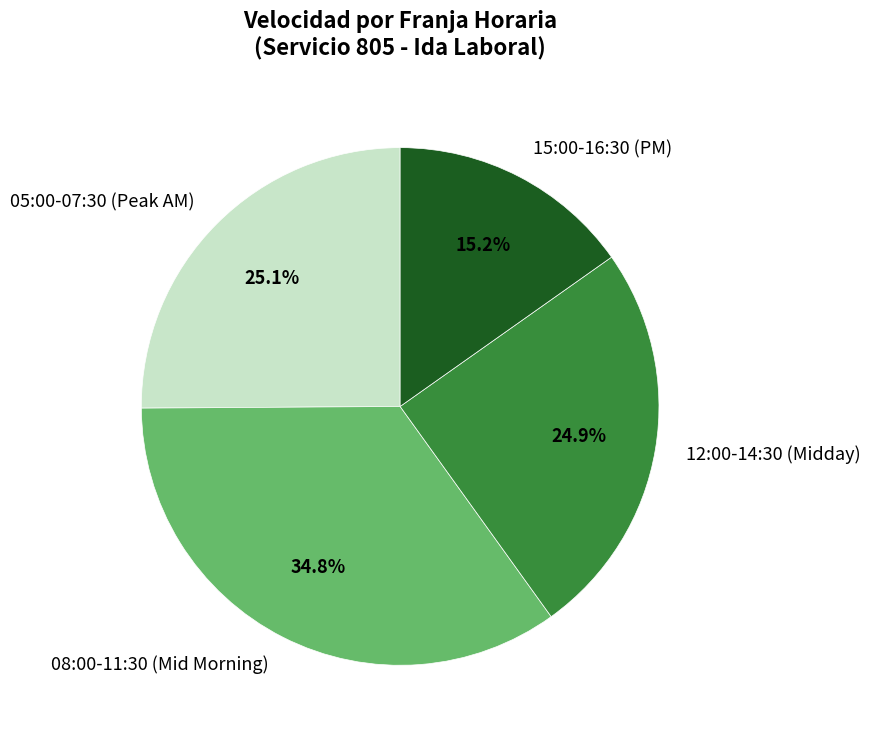

Combined, do 15:00-16:30 (PM) and 05:00-07:30 (Peak AM) account for over 50%?

No